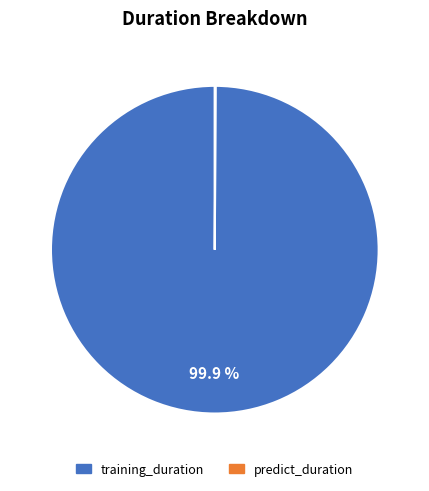

What is the majority slice?

training_duration